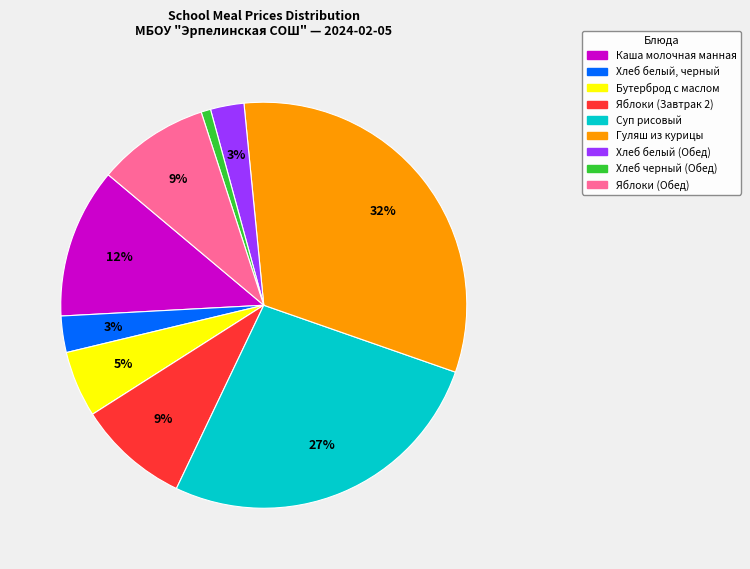

Combined, do Хлеб белый, черный and Яблоки (Обед) account for over 50%?

No